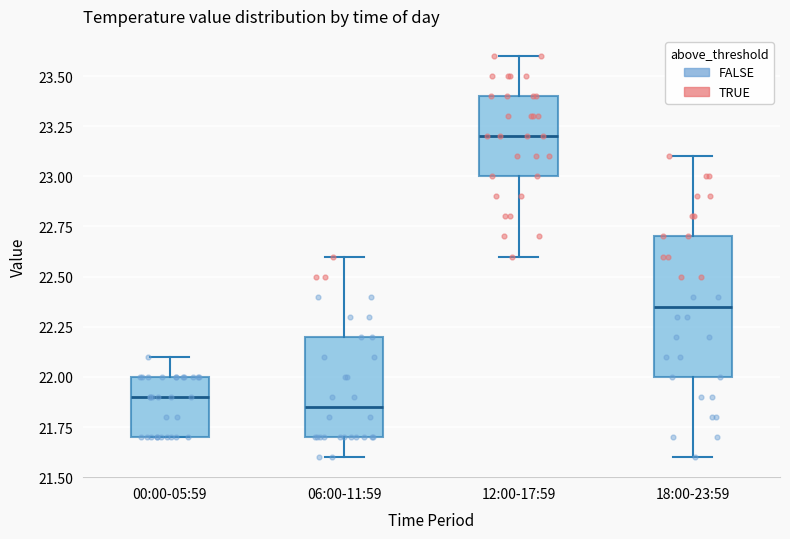

Comparing the boxes themselves (not the whiskers), which one is the tallest?

18:00-23:59